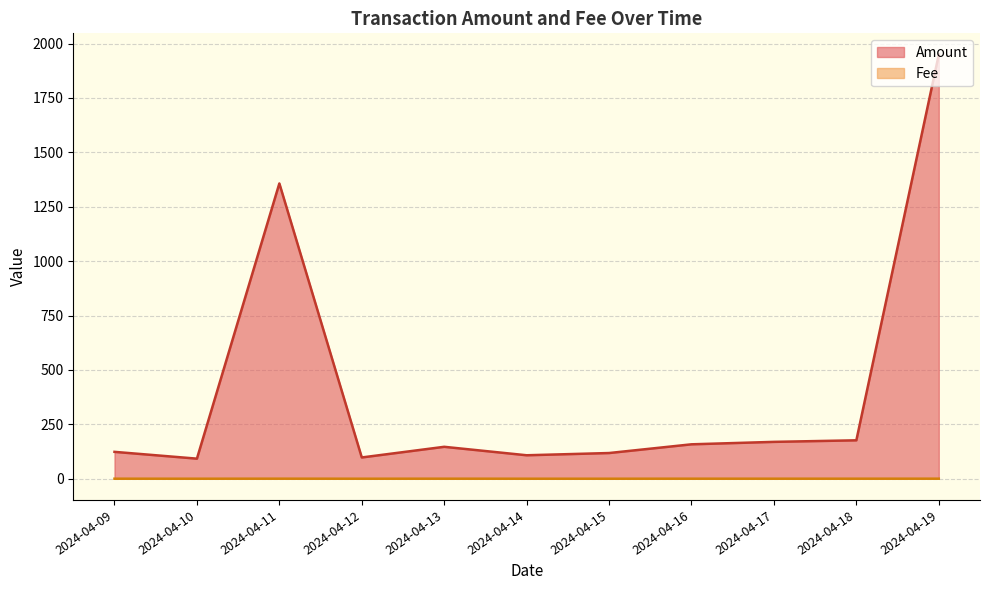

Which series has the largest total across all categories?

Amount